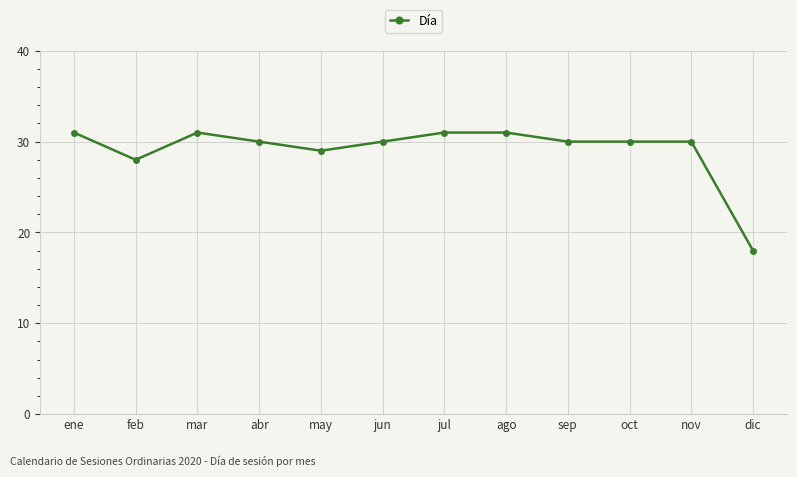

How many distinct data groups are displayed?

1